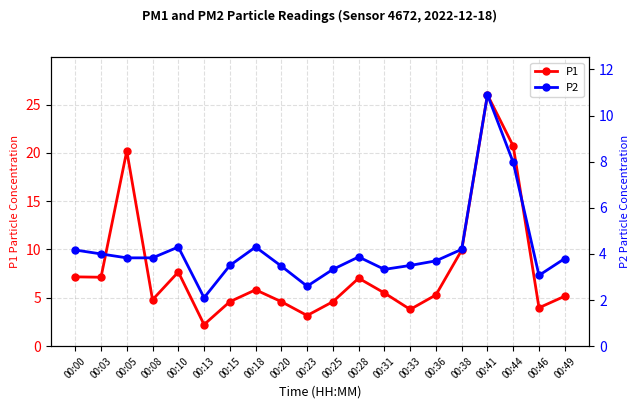

How many interior local peaks does the P1 series have?

5